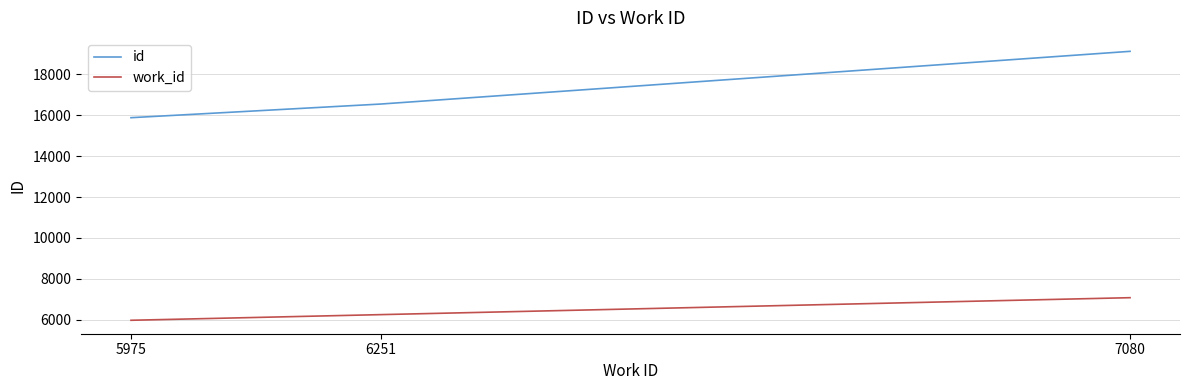

At which label is id closest to 17508?

6251